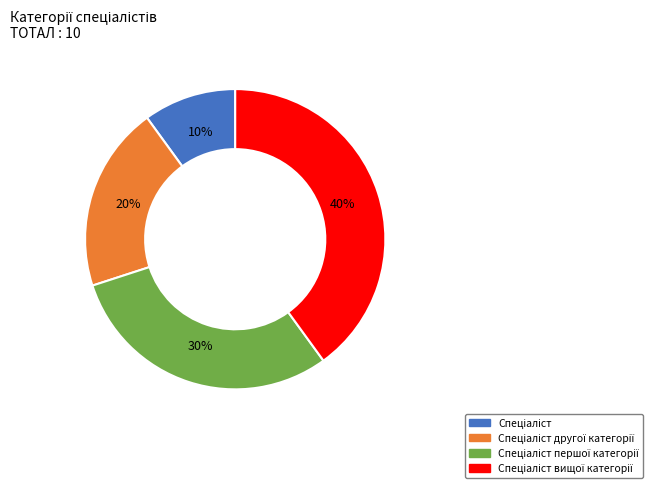

Is there a majority slice in this chart?

No